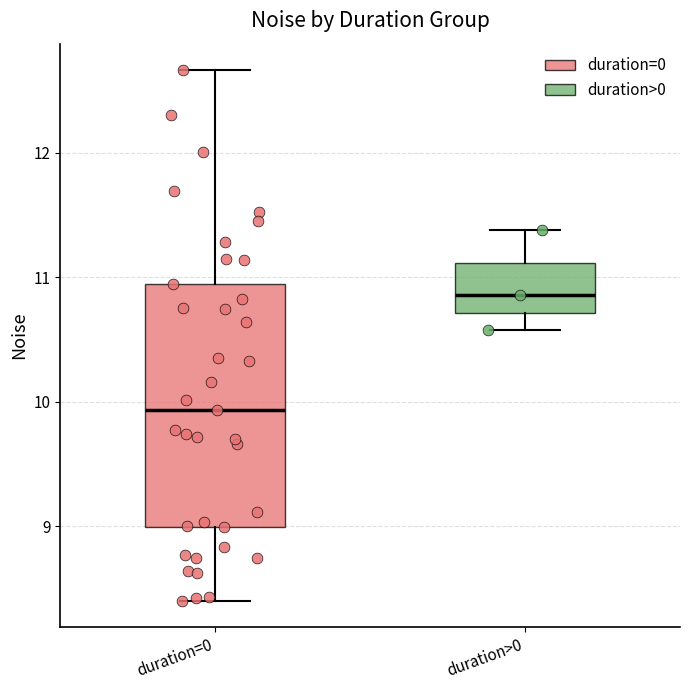

Reading left to right, transcribe this box plot: for each box, give where its median line is, the range the box spans, and where its two whiskers end, as read against the y-axis. The values are not printed on the chart, so give them approximately, as read against the axis.

duration=0: median 9.9, box 9.0 to 10.9, whiskers 8.4 to 12.7
duration>0: median 10.9, box 10.7 to 11.1, whiskers 10.6 to 11.4